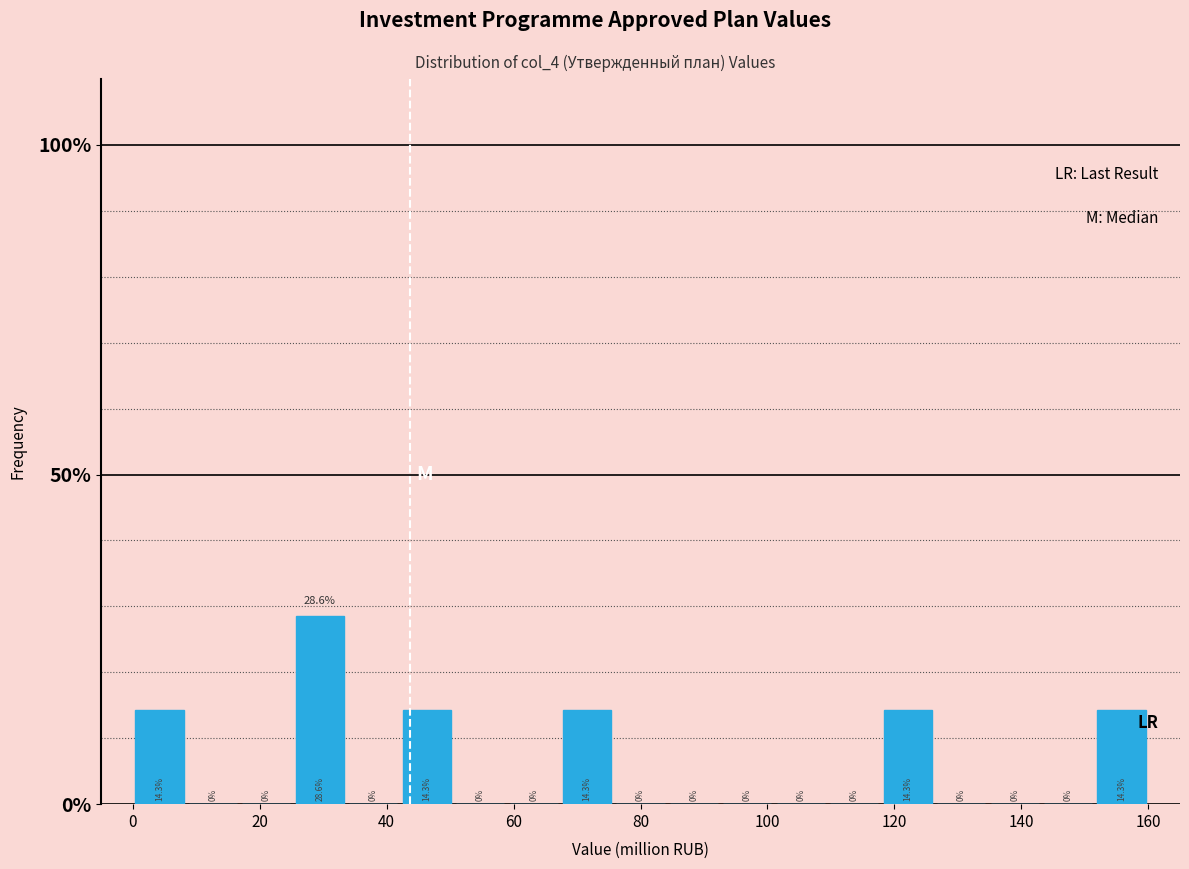

Over which range of the x-axis is the bar tallest?

26 to 34